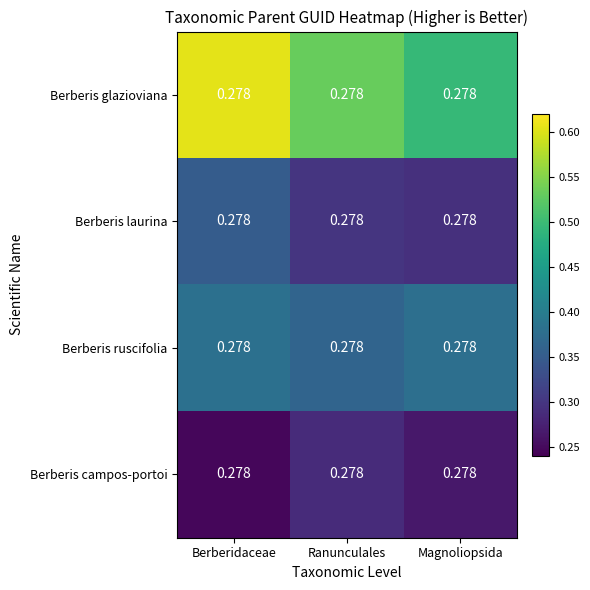

Read the Berberis laurina value at Magnoliopsida.

0.3